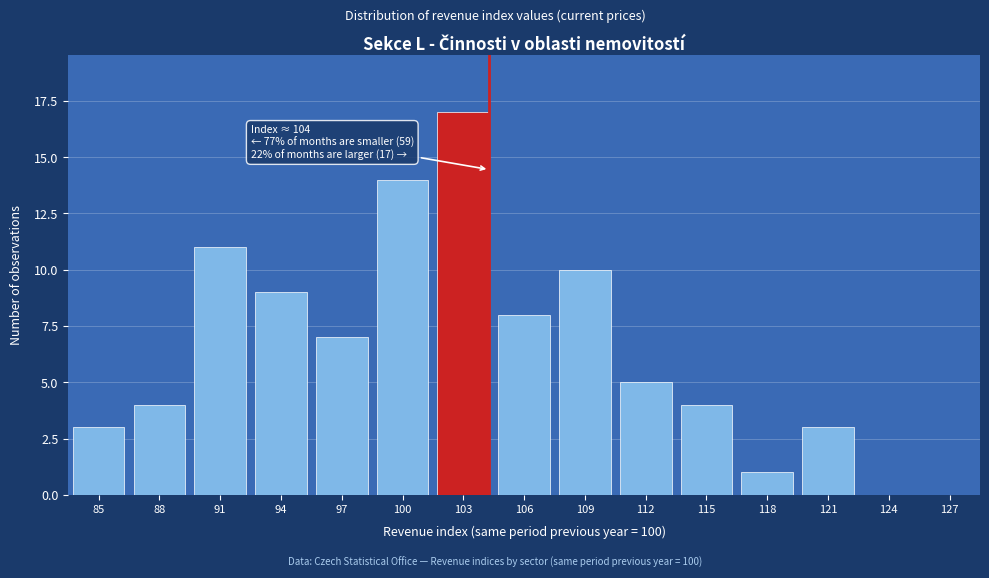

Reading left to right, list all the values displayed in this chart.

85=3	88=4	91=11	94=9	97=7	100=14	103=17	106=8	109=10	112=5	115=4	118=1	121=3	124=0	127=0